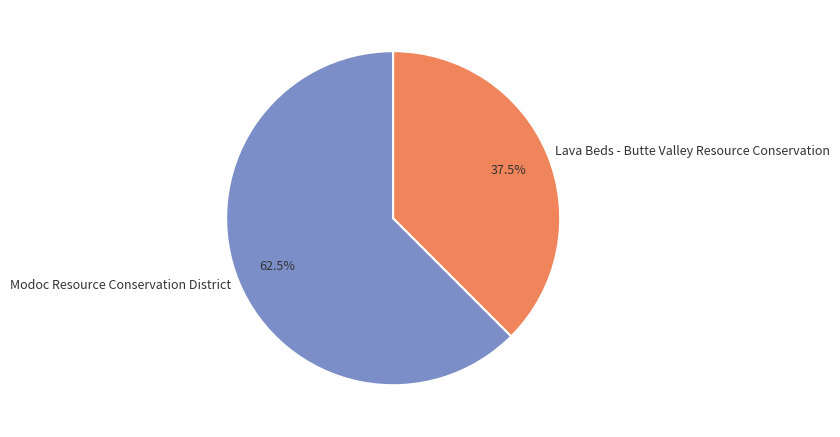

Which slice is the smallest?

Lava Beds - Butte Valley Resource Conservation